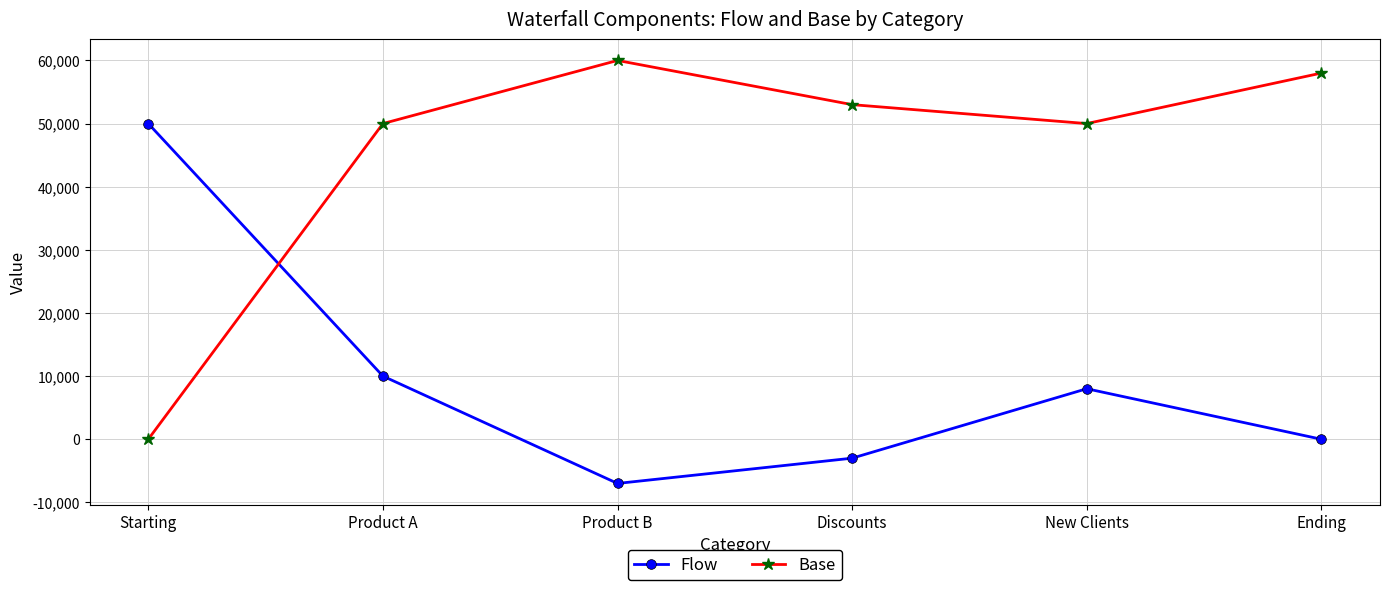

What position from the right is Starting?

6